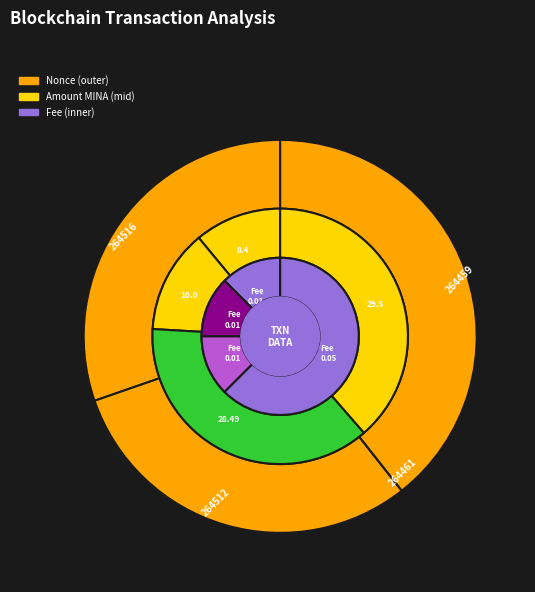

How many segments does this pie chart have?

4